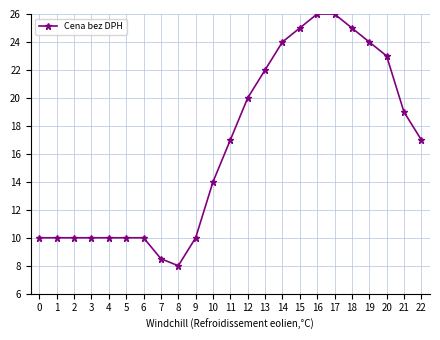

Reading left to right, what are all the values shown in this chart?

10.0	10.0	10.0	10.0	10.0	10.0	10.0	8.5	8.0	10.0	14.0	17.0	20.0	22.0	24.0	25.0	26.0	26.0	25.0	24.0	23.0	19.0	17.0